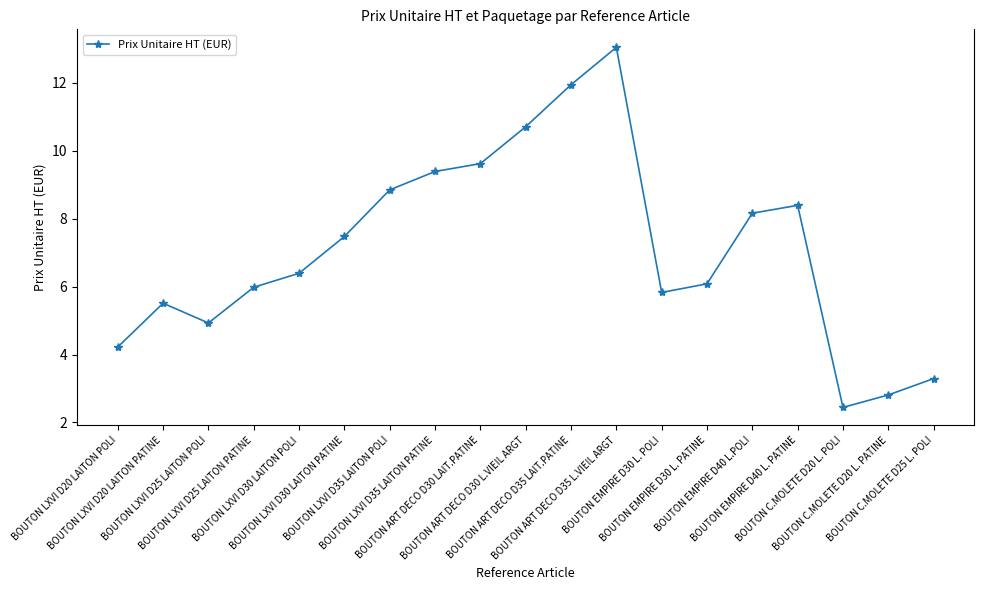

List the labels in order of value, smallest first.

BOUTON C.MOLETE D20 L. POLI, BOUTON C.MOLETE D20 L. PATINE, BOUTON C.MOLETE D25 L. POLI, BOUTON LXVI D20 LAITON POLI, BOUTON LXVI D25 LAITON POLI, BOUTON LXVI D20 LAITON PATINE, BOUTON EMPIRE D30 L. POLI, BOUTON LXVI D25 LAITON PATINE, BOUTON EMPIRE D30 L. PATINE, BOUTON LXVI D30 LAITON POLI, BOUTON LXVI D30 LAITON PATINE, BOUTON EMPIRE D40 L.POLI, BOUTON EMPIRE D40 L. PATINE, BOUTON LXVI D35 LAITON POLI, BOUTON LXVI D35 LAITON PATINE, BOUTON ART DECO D30 LAIT.PATINE, BOUTON ART DECO D30 L.VIEIL ARGT, BOUTON ART DECO D35 LAIT.PATINE, BOUTON ART DECO D35 L.VIEIL ARGT